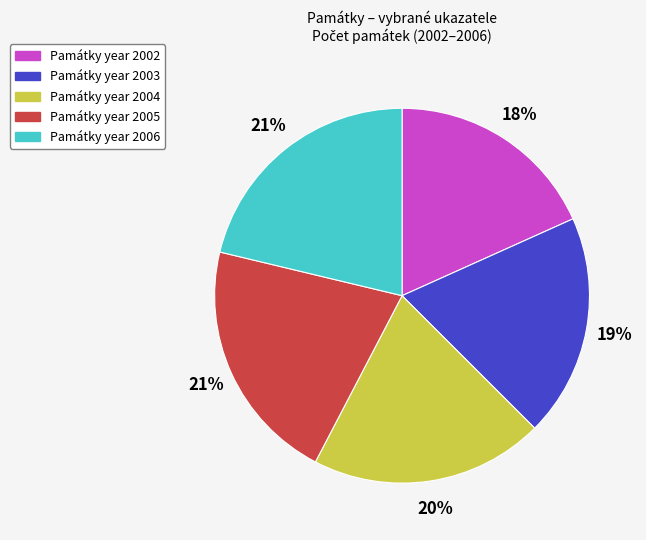

Count the number of slices in the pie.

5